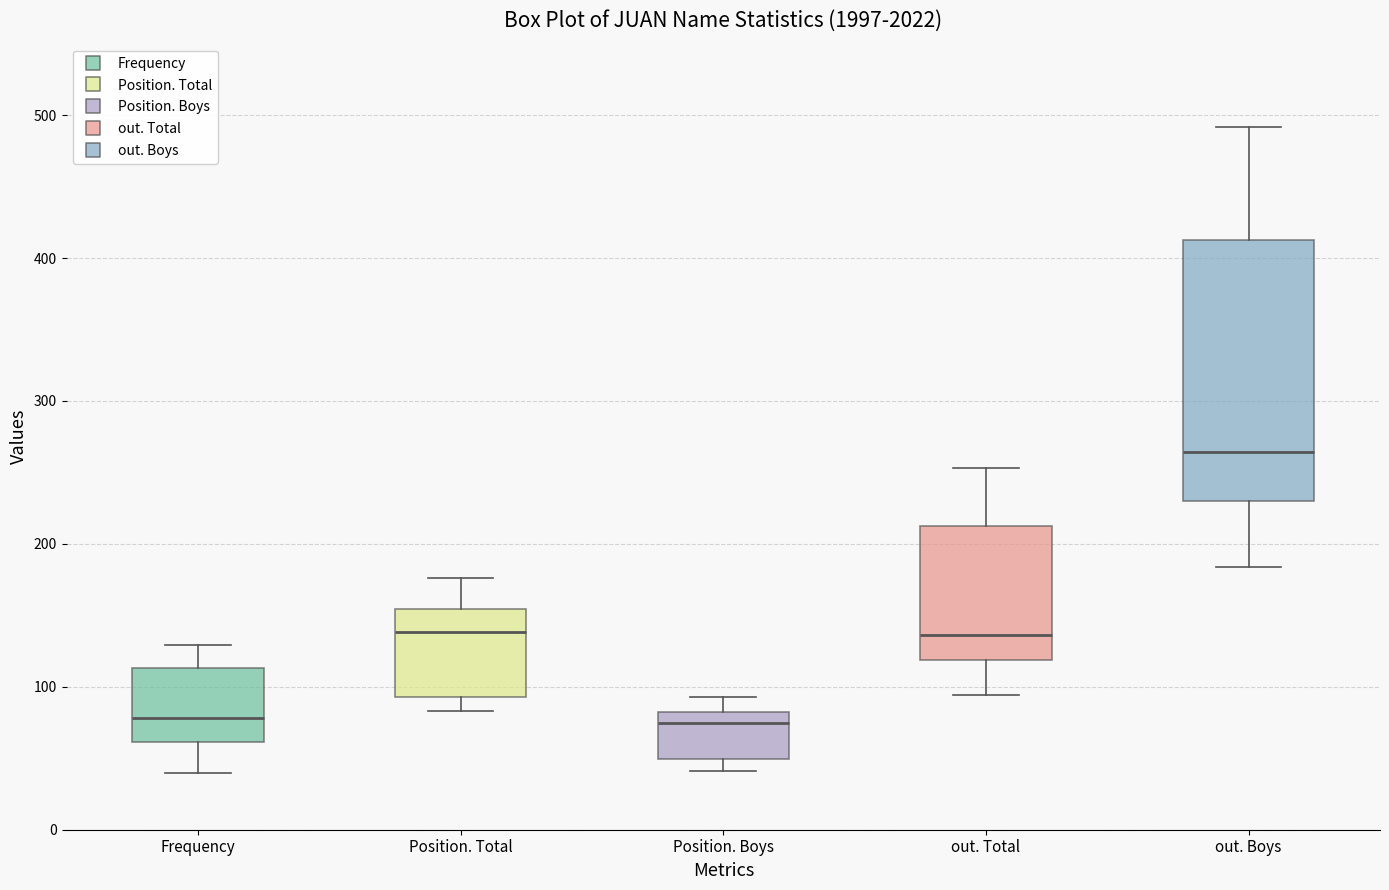

Reading left to right, transcribe this box plot: for each box, give where its median line is, the range the box spans, and where its two whiskers end, as read against the y-axis. The values are not printed on the chart, so give them approximately, as read against the axis.

Frequency: median 80, box 60 to 110, whiskers 40 to 130
Position. Total: median 140, box 90 to 150, whiskers 80 to 180
Position. Boys: median 80 (just below the box's upper edge), box 50 to 80, whiskers 40 to 90
out. Total: median 140, box 120 to 210, whiskers 90 to 250
out. Boys: median 260, box 230 to 410, whiskers 180 to 490